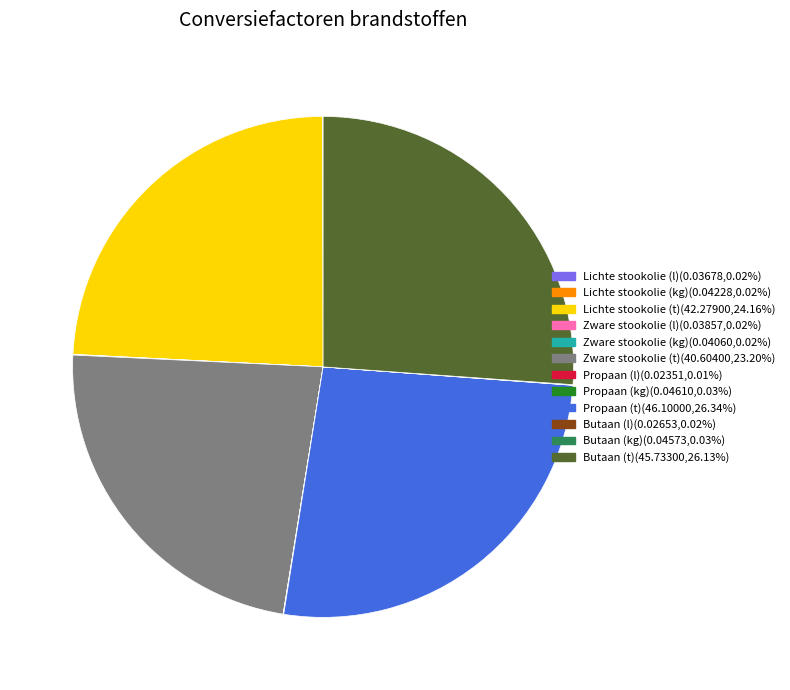

Does any single category account for the majority?

No